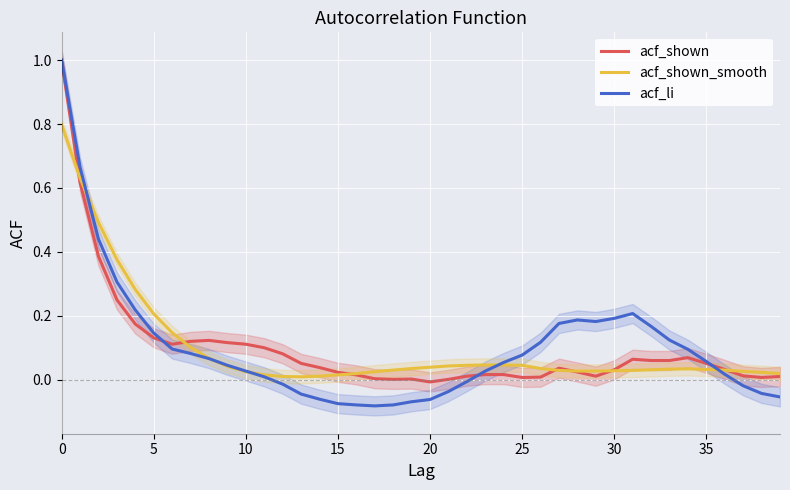

List the series in order of their overall mean, highest first.

acf_li, acf_shown_smooth, acf_shown